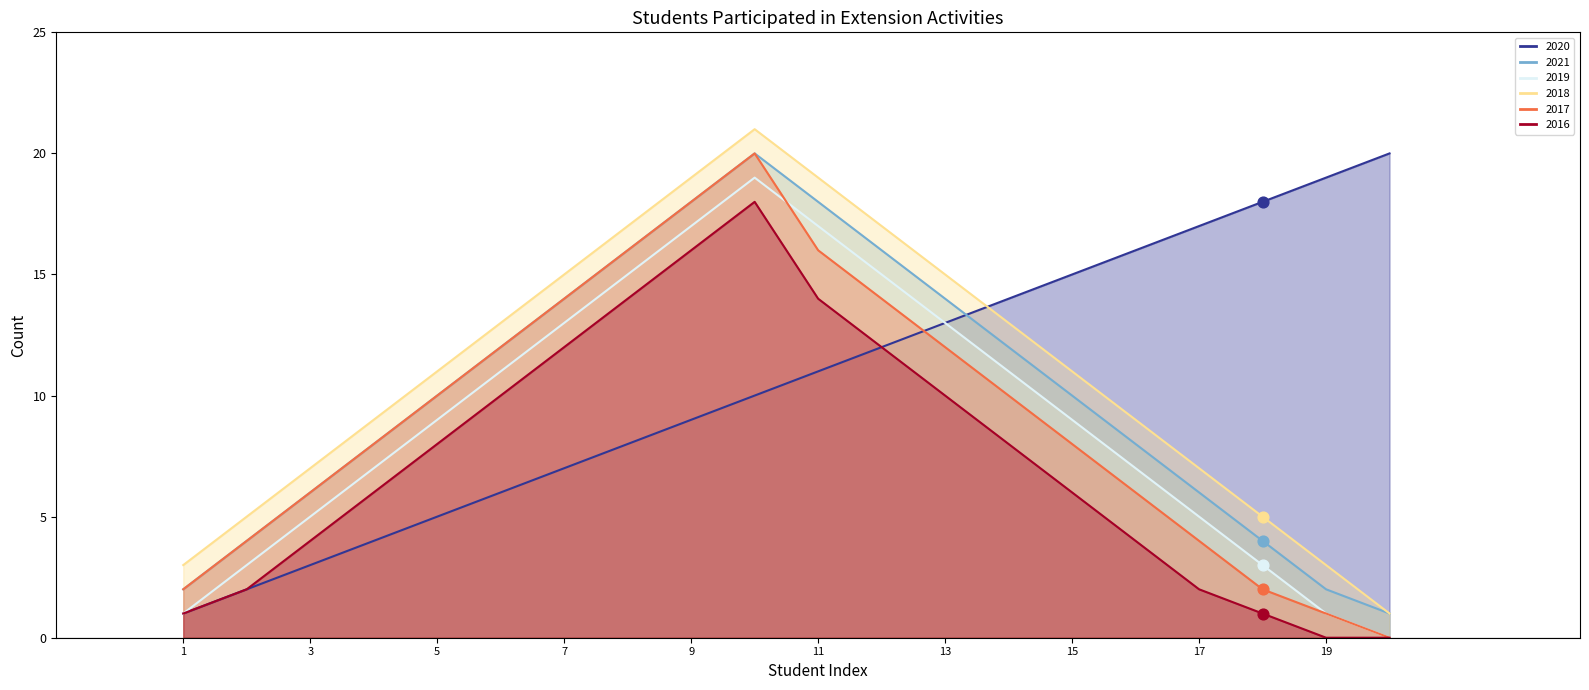

Is the value of BA English at 15 greater than the value of BA History at 15?

Yes